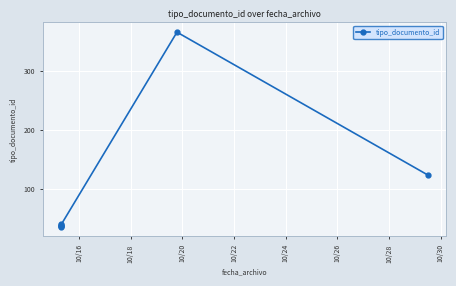

Reading left to right, transcribe all the data shown in this chart.

35	38	36	37	39	366	123